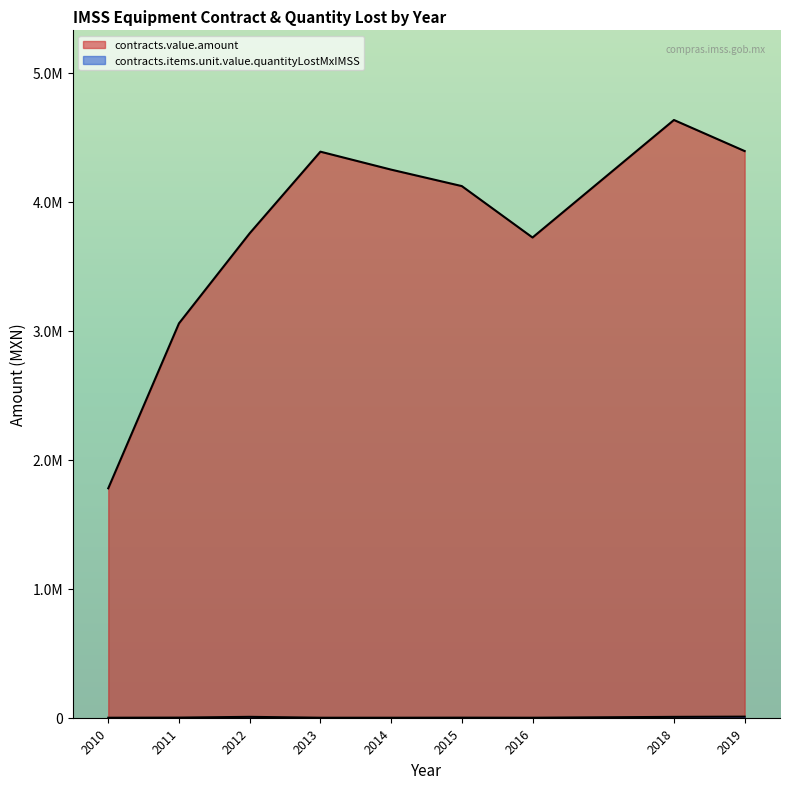

Does the chart display data point markers on the line(s)?

No